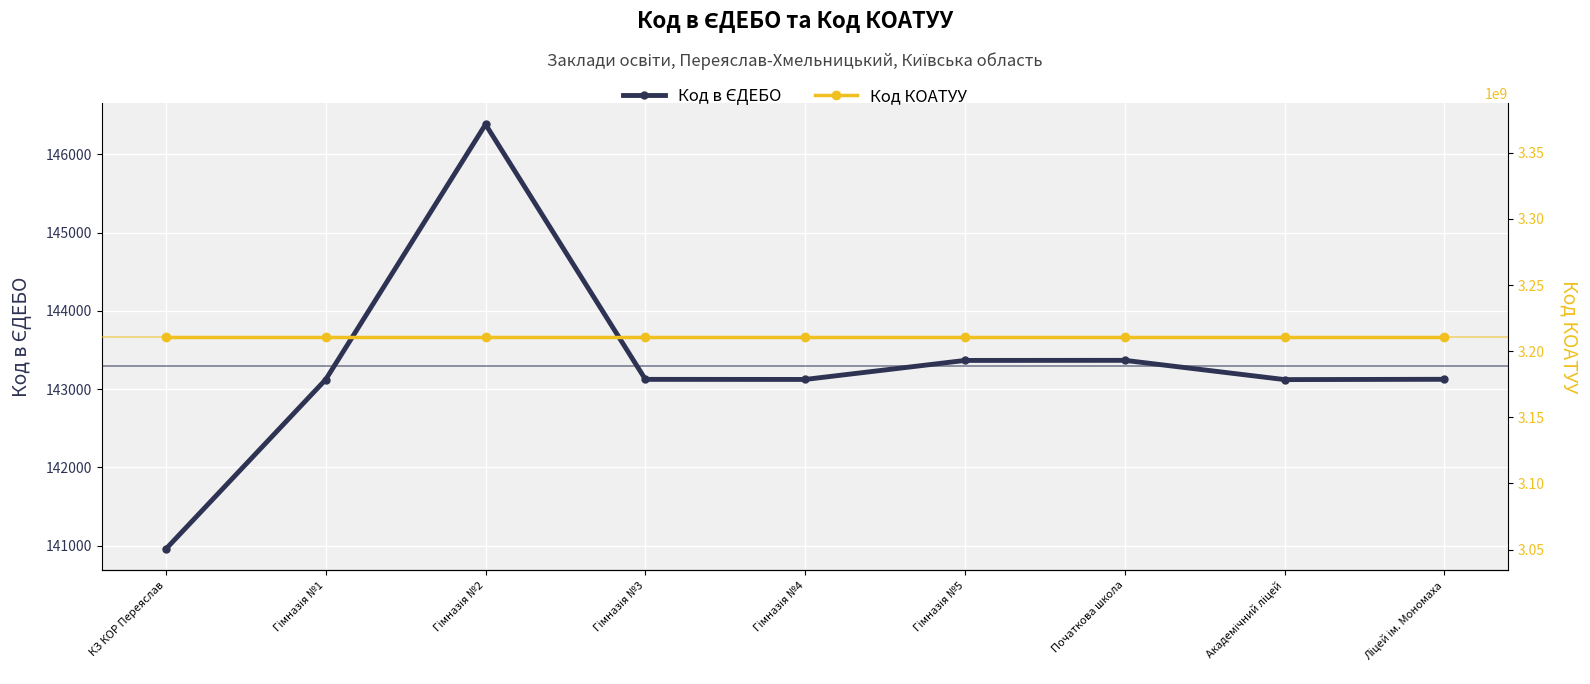

At which category does Код в ЄДЕБО reach its first local peak?

Гімназія №2